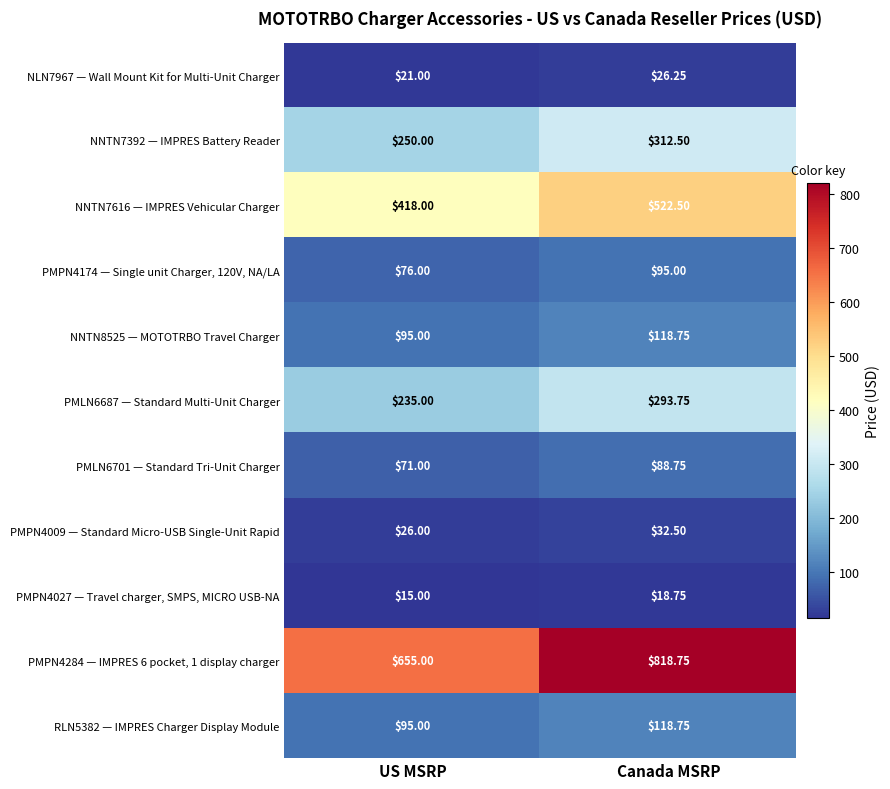

Is the value of PMLN6701 — Standard Tri-Unit Charger at US MSRP greater than the value of NNTN7616 — IMPRES Vehicular Charger at Canada MSRP?

No